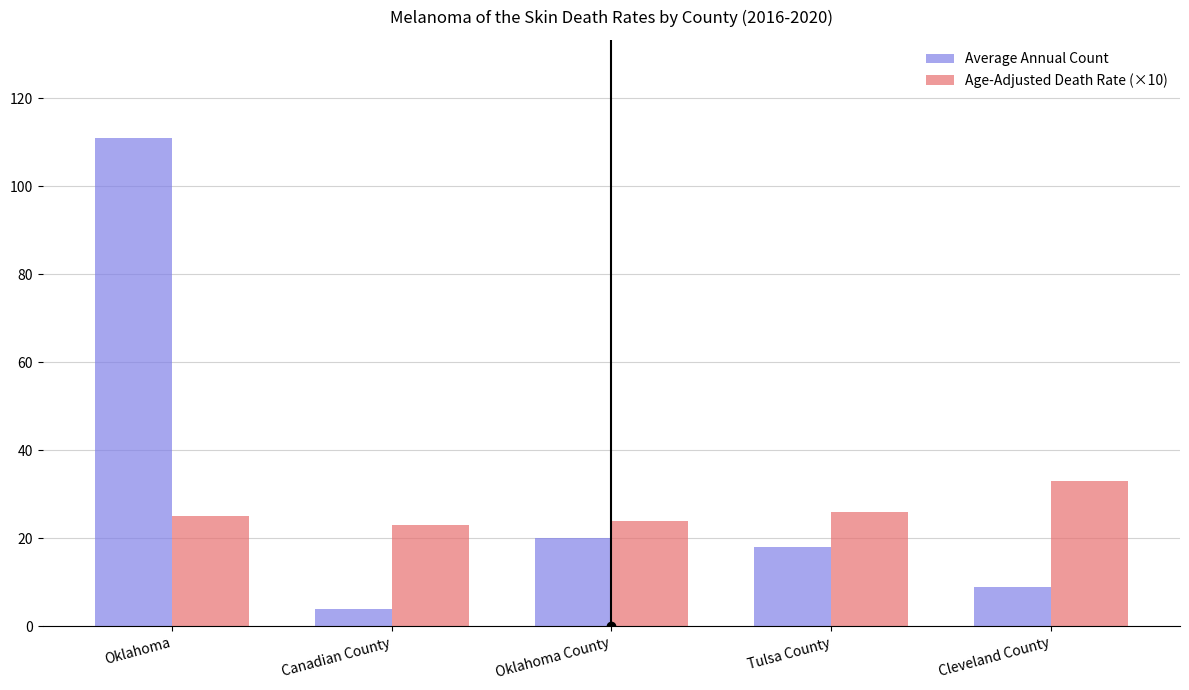

What is the highest value of the Average Annual Count series?

111